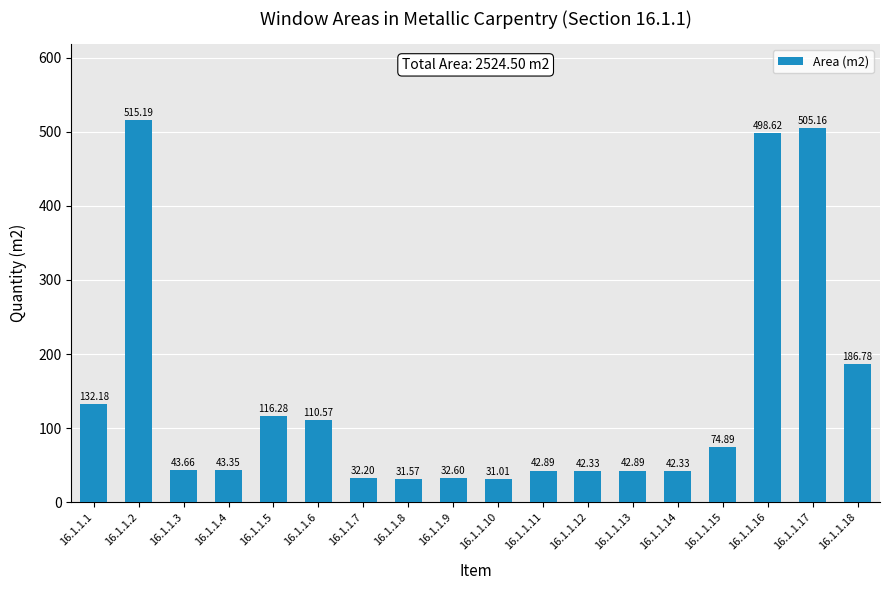

Is it true that the value at 16.1.1.9 is 32.6?

True